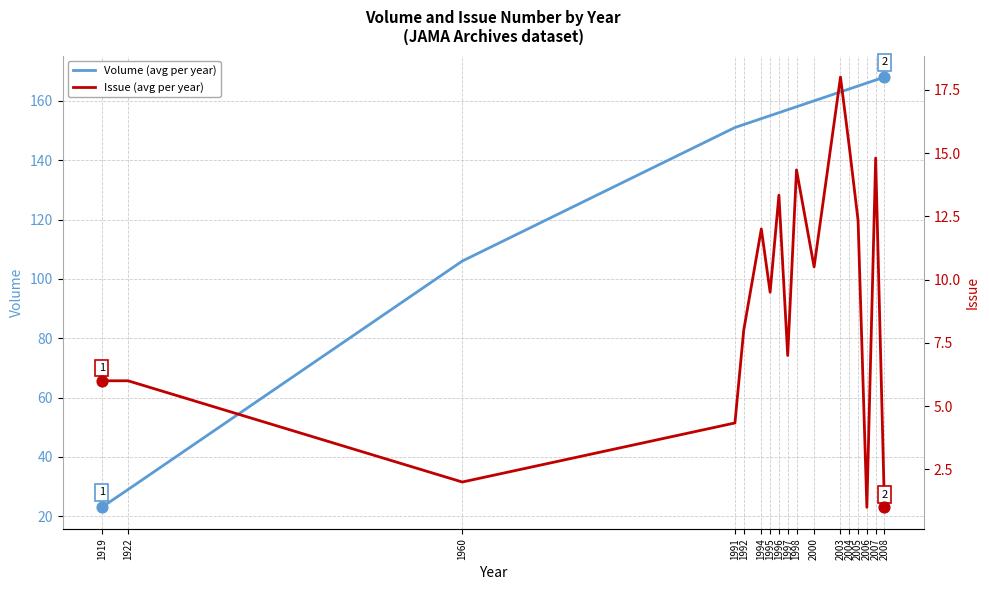

At which category is the sum across all series the highest?

2007